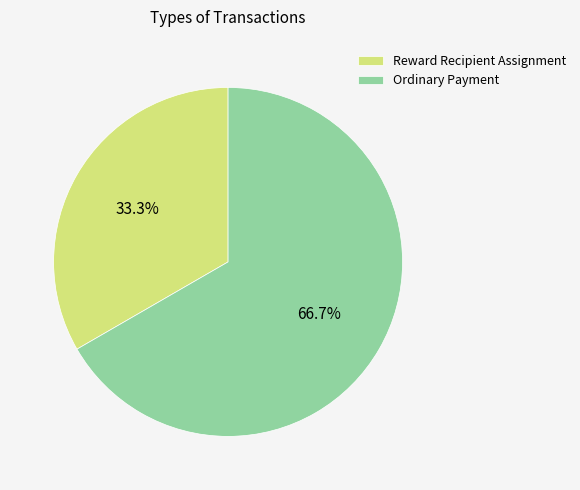

Which category has the biggest portion of the pie?

Ordinary Payment